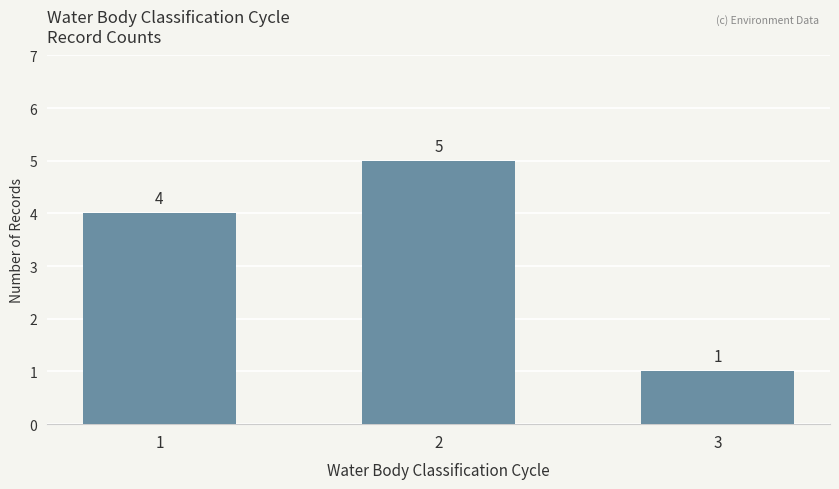

How many values are below 4?

1